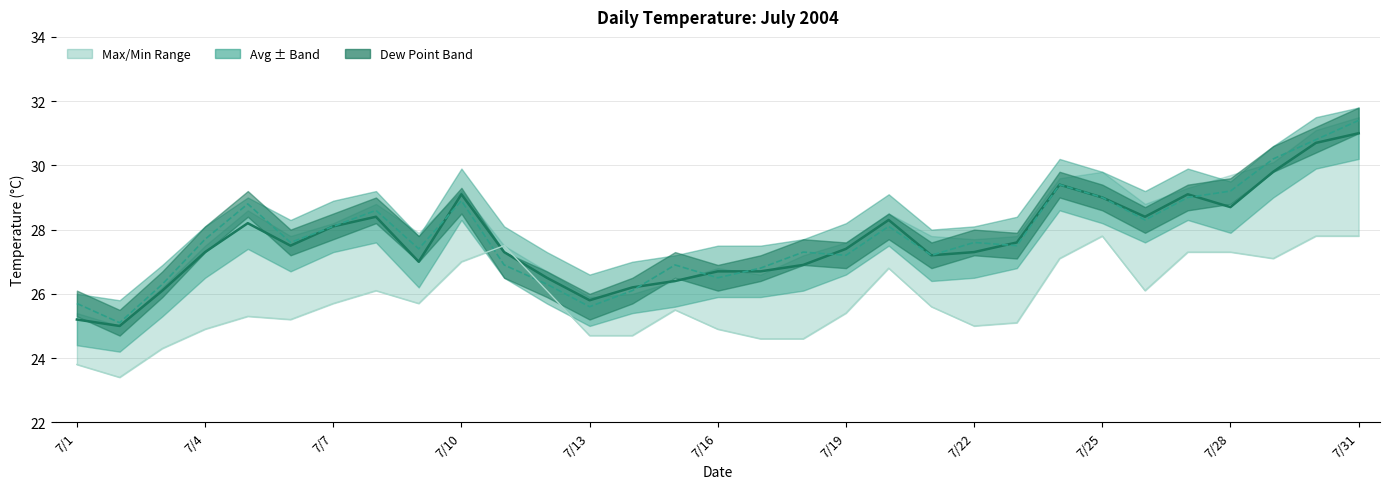

What is the spread (max minus min) of values at 7/1?

1.9